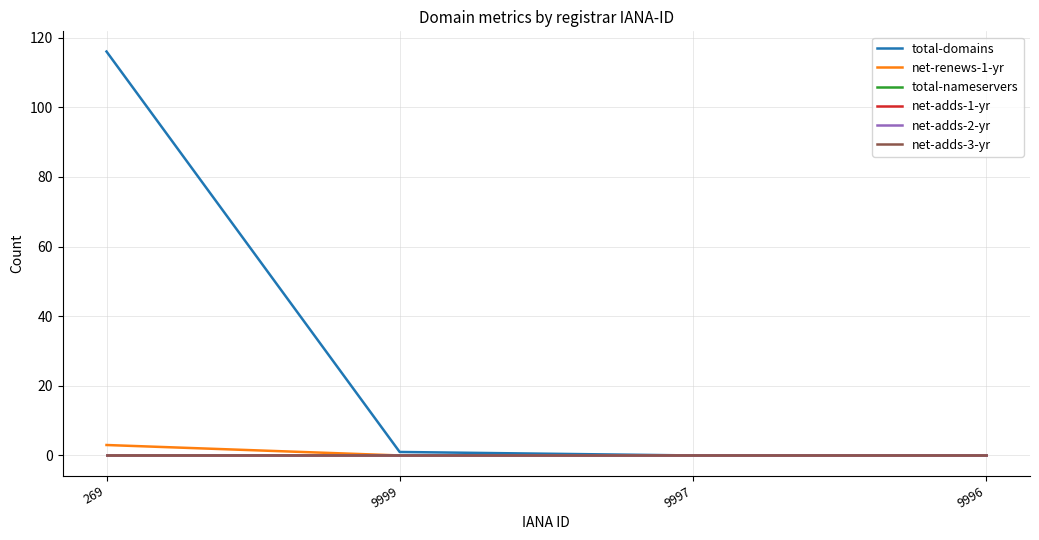

What is the total value across all series at 269?

119